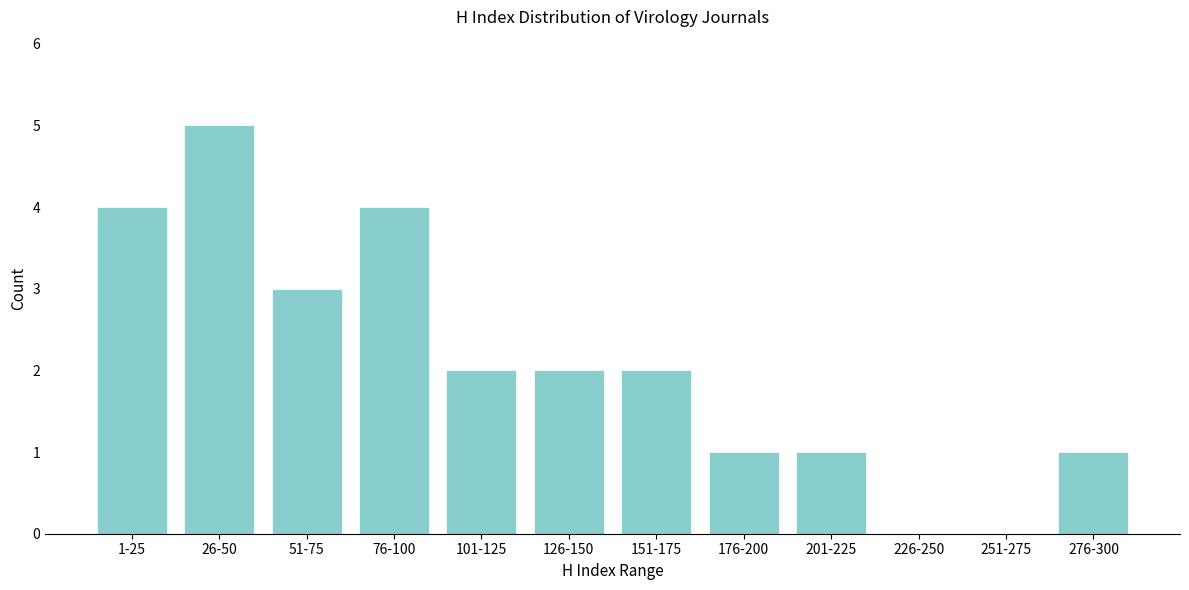

Reading right to left, transcribe all the data shown in this chart.

276-300=1	251-275=0	226-250=0	201-225=1	176-200=1	151-175=2	126-150=2	101-125=2	76-100=4	51-75=3	26-50=5	1-25=4